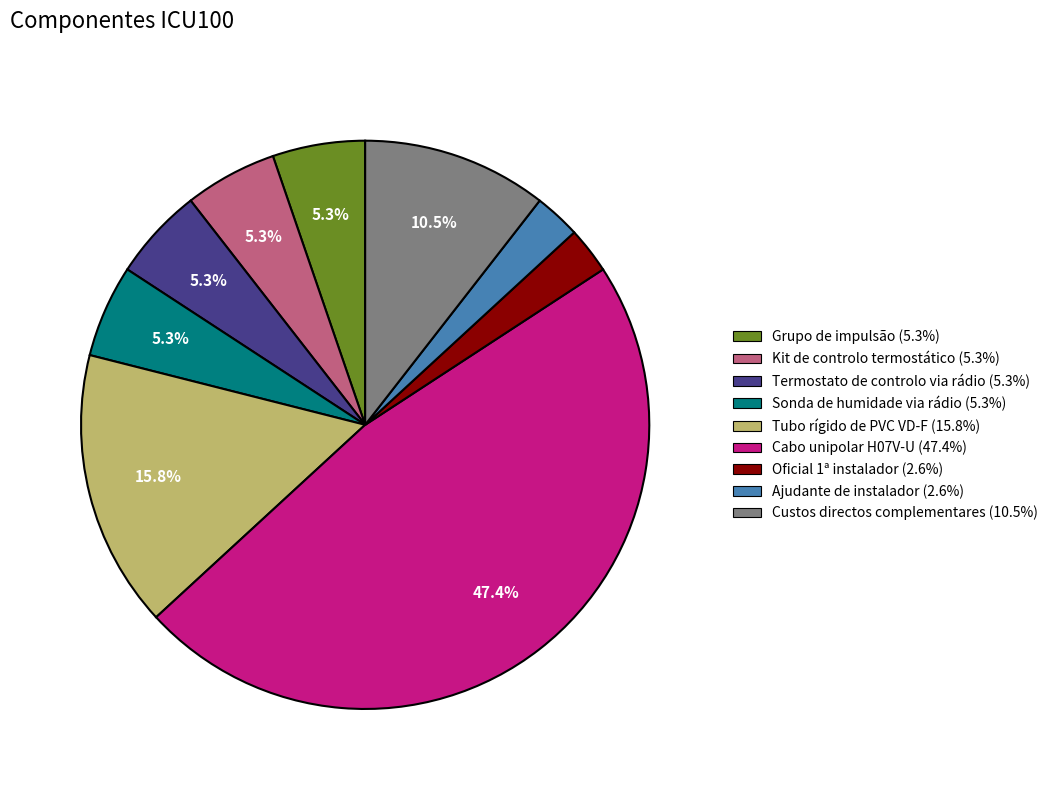

How many slices are in this pie chart?

9